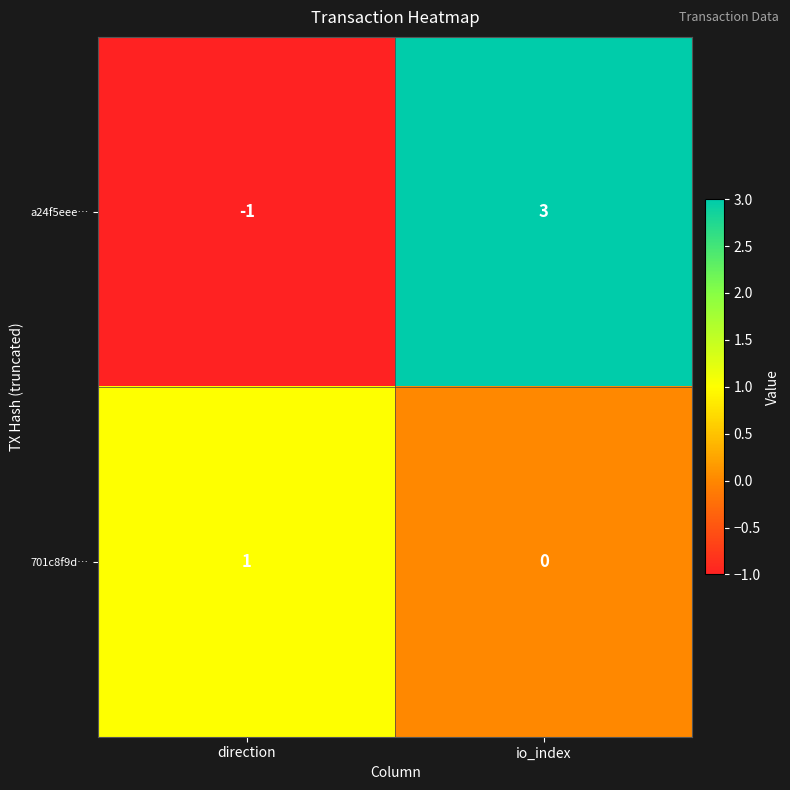

Reading right to left, extract all data points from this chart.

a24f5eee…: io_index=3	direction=-1
701c8f9d…: io_index=0	direction=1